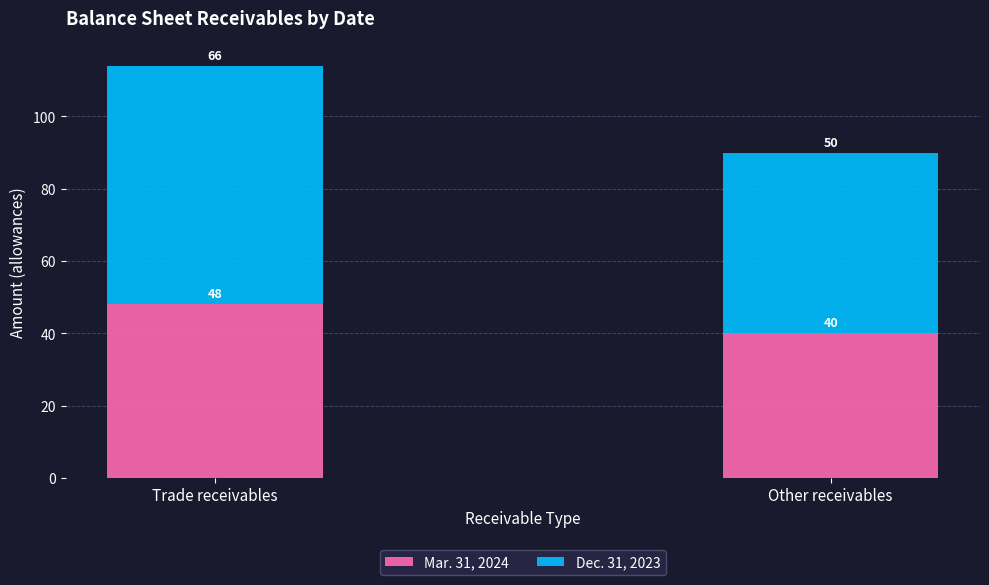

Reading left to right, transcribe the values for Mar. 31, 2024.

Trade receivables=48	Other receivables=40